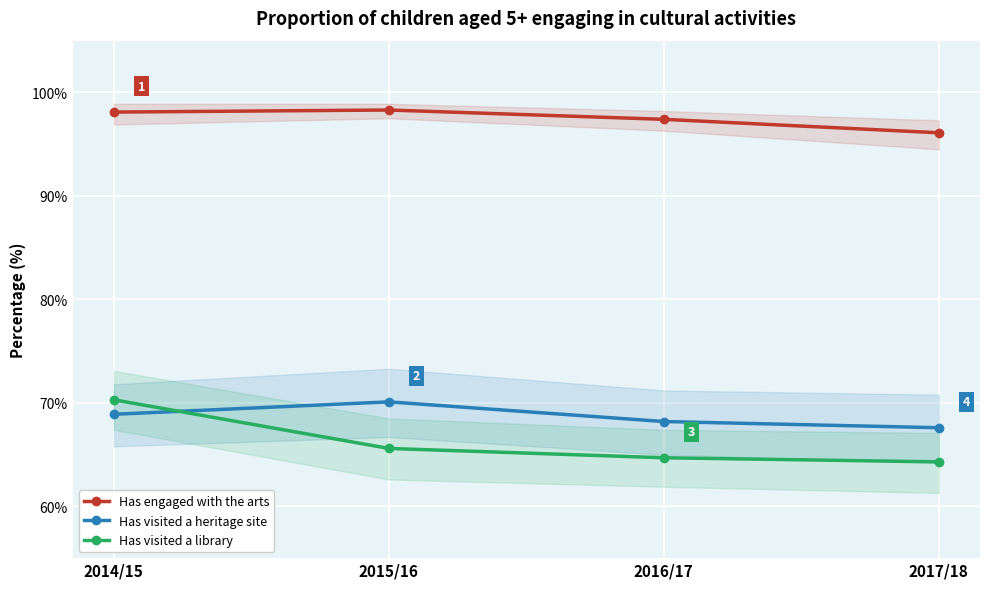

What is the difference between the maximum and minimum values in the Has engaged with the arts series?

2.2